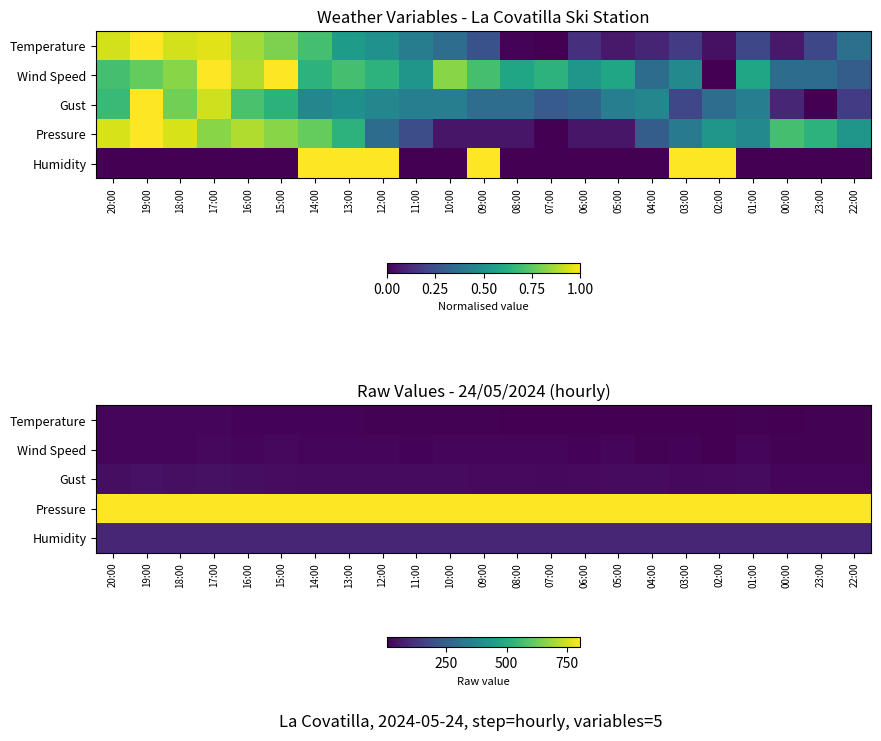

What is the average value of the Pressure series?

805.0